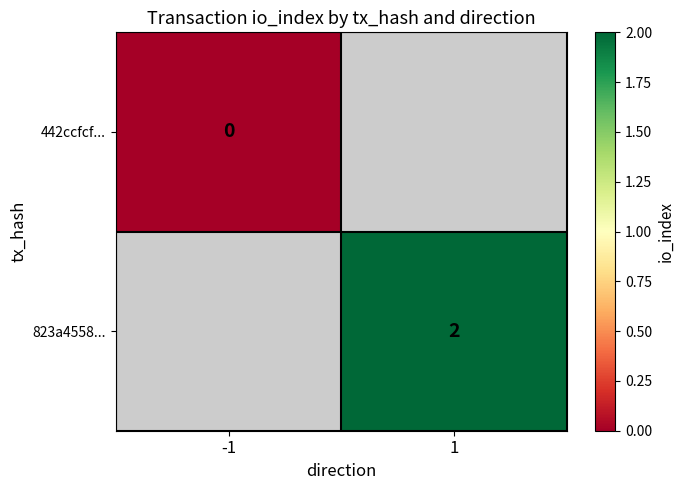

The 823a4558... series shows 4 at 1. True or false?

False